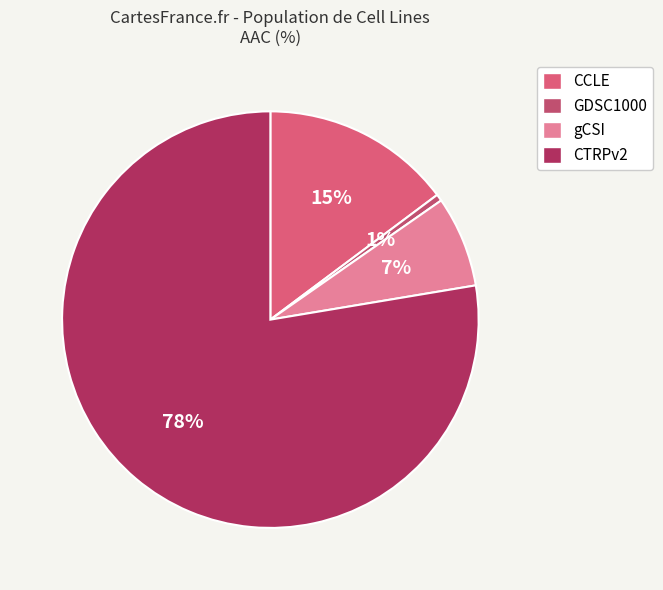

True or false: gCSI accounts for 7% of the total.

True